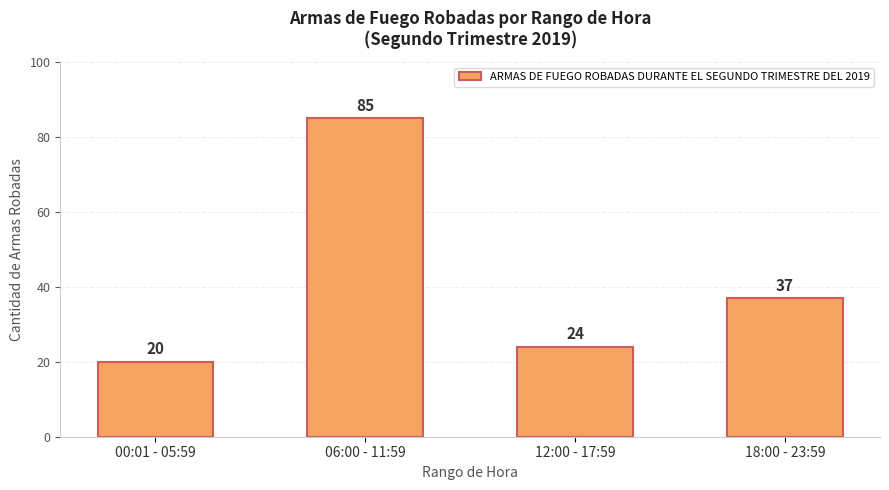

What is the change in value from 06:00 - 11:59 to 18:00 - 23:59?

-48